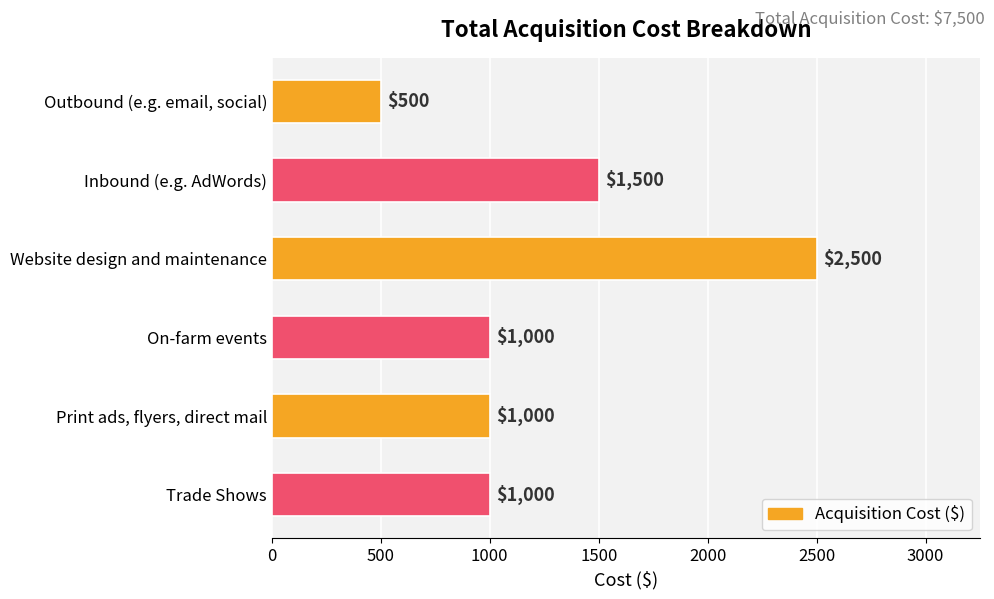

True or false: the data shows 465 at Print ads, flyers, direct mail.

False